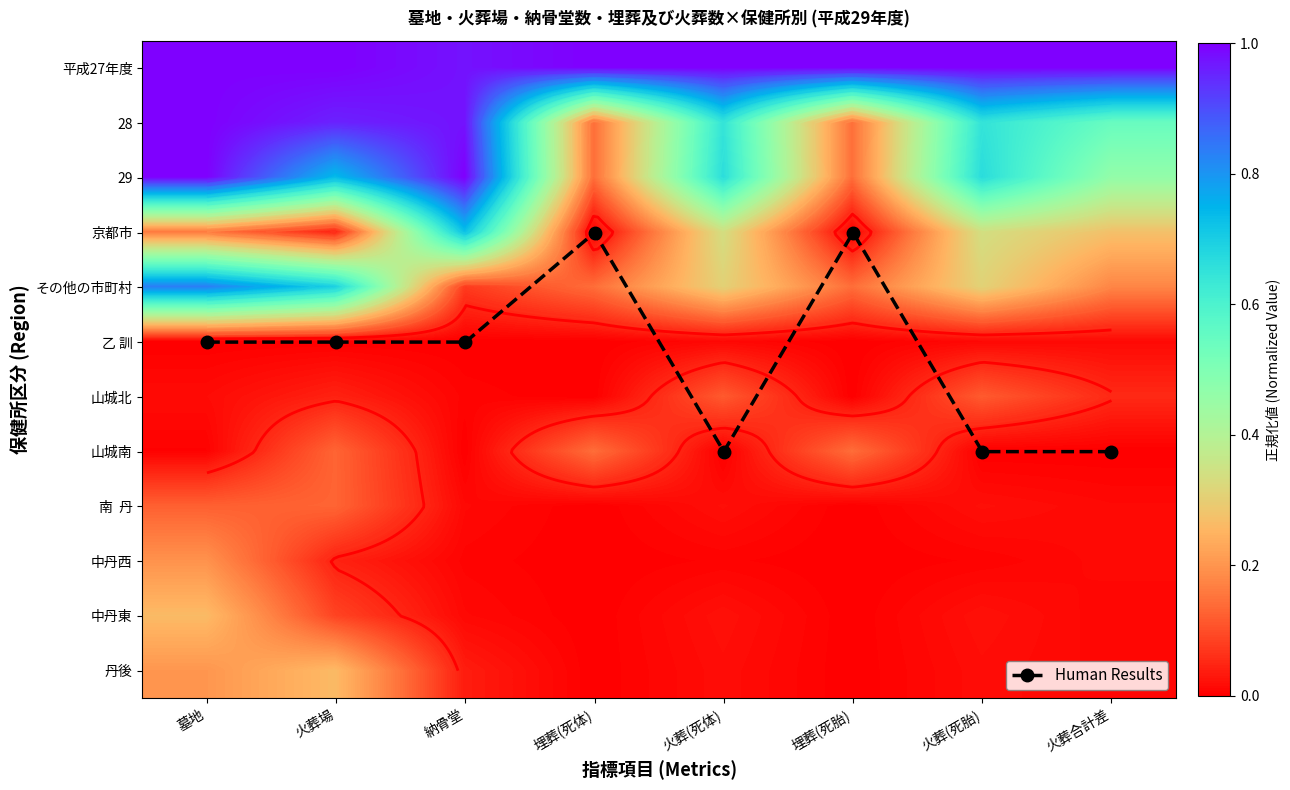

Between 埋葬(死胎) and 火葬合計差, which is larger?

火葬合計差